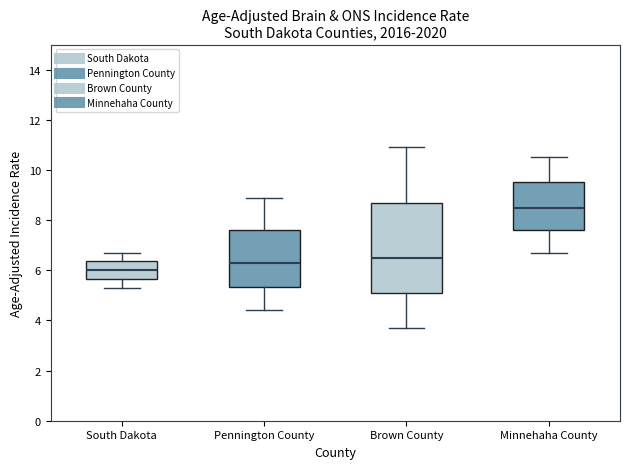

Comparing the boxes themselves (not the whiskers), which one is the tallest?

Brown County